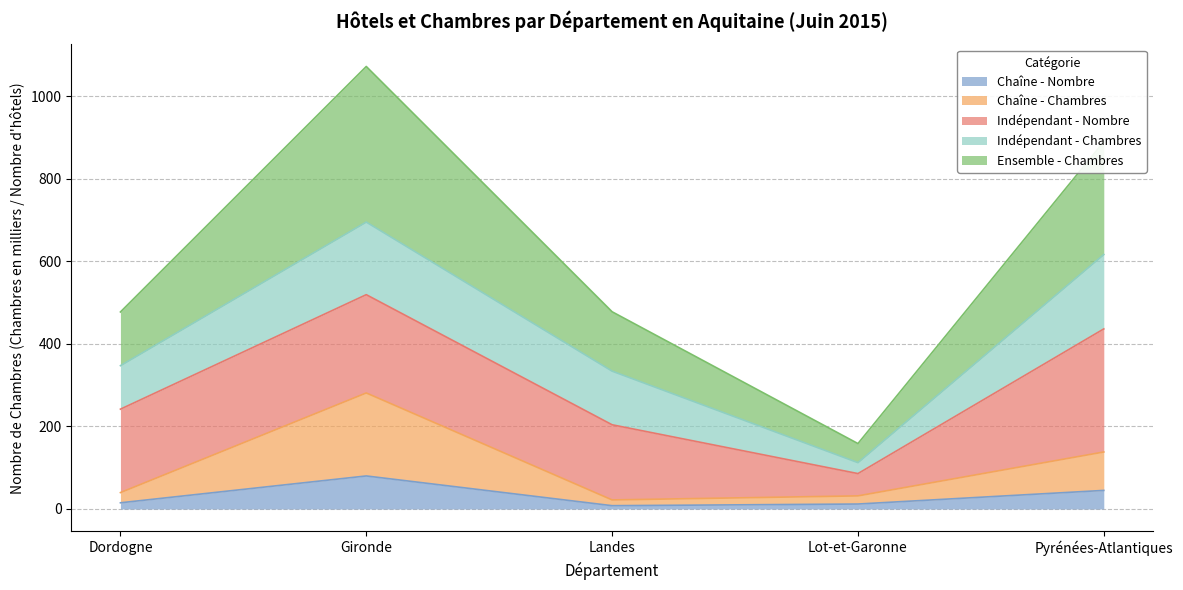

What is the sum of the Chaîne - Nombre values at Pyrénées-Atlantiques and Landes?

53.0